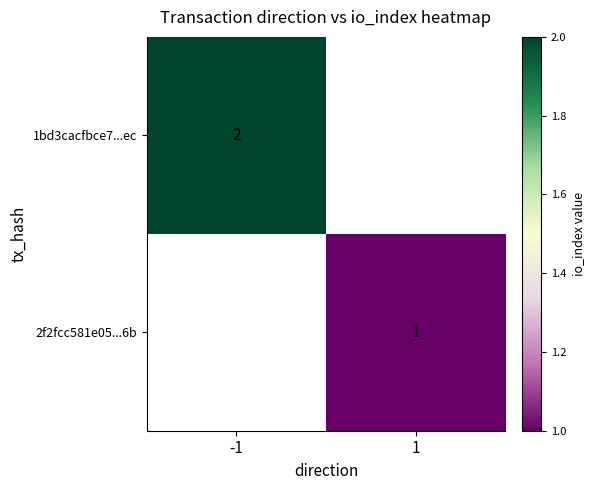

Is it true that 2f2fcc581e05...6b equals 1 at 1?

True